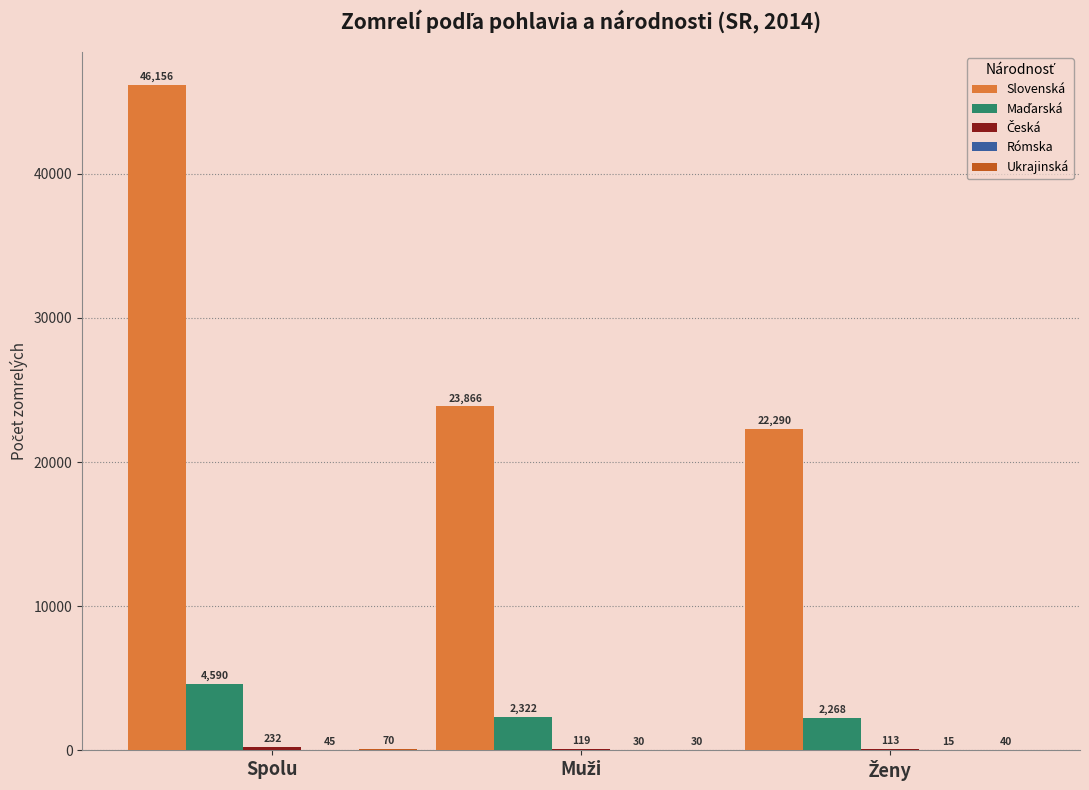

What is the sum of all Slovenská values?

92312